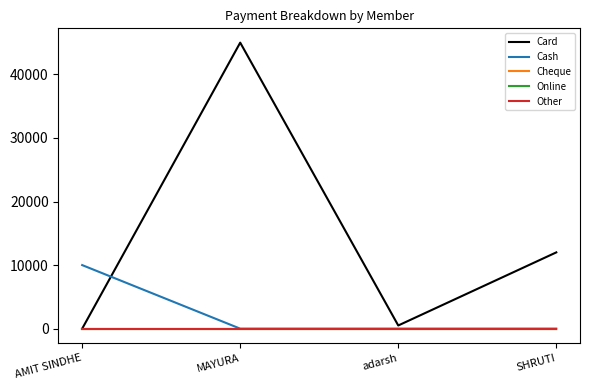

Which series has the largest range (max minus min)?

Card